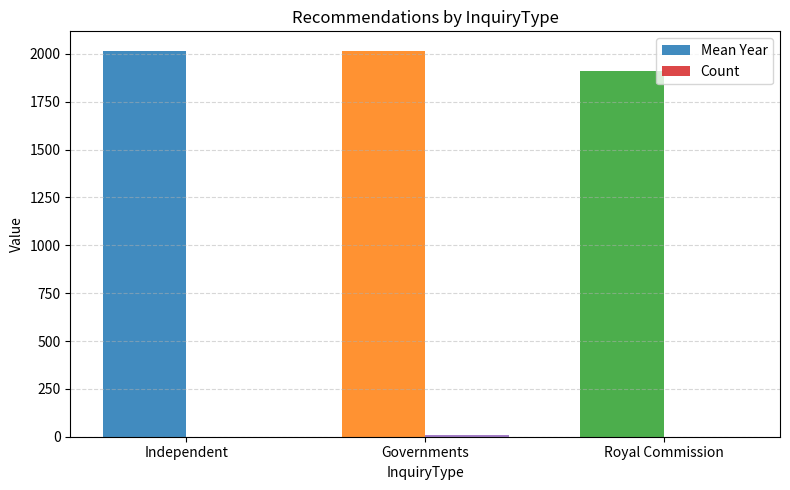

What is the greatest value displayed?

2017